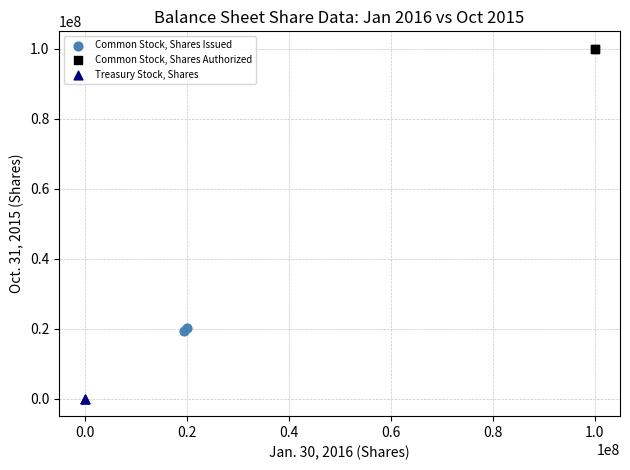

What are all the series names shown in the legend?

Common Stock, Shares Issued, Common Stock, Shares Authorized, Treasury Stock, Shares